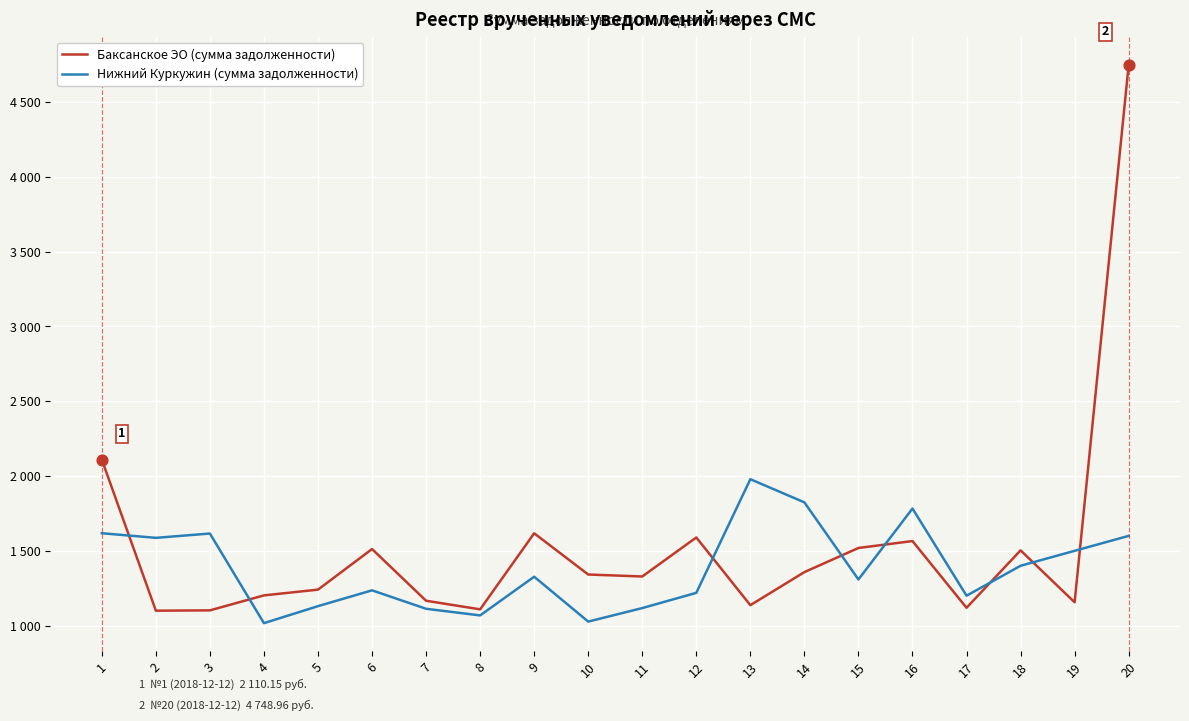

What is the total value across all series at 17?

2319.1